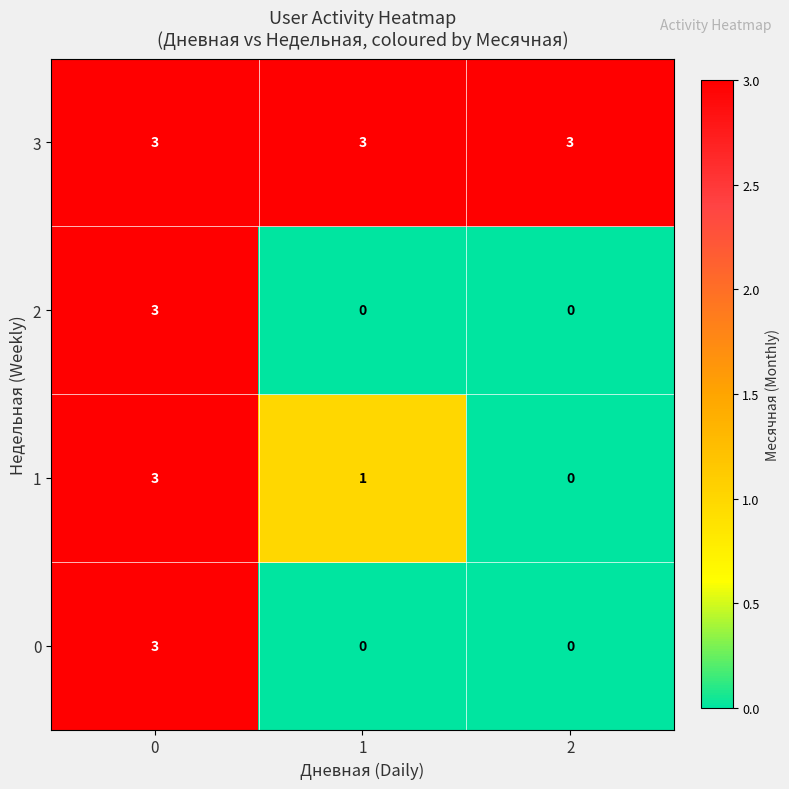

What is the difference between the highest and lowest values at 2?

3